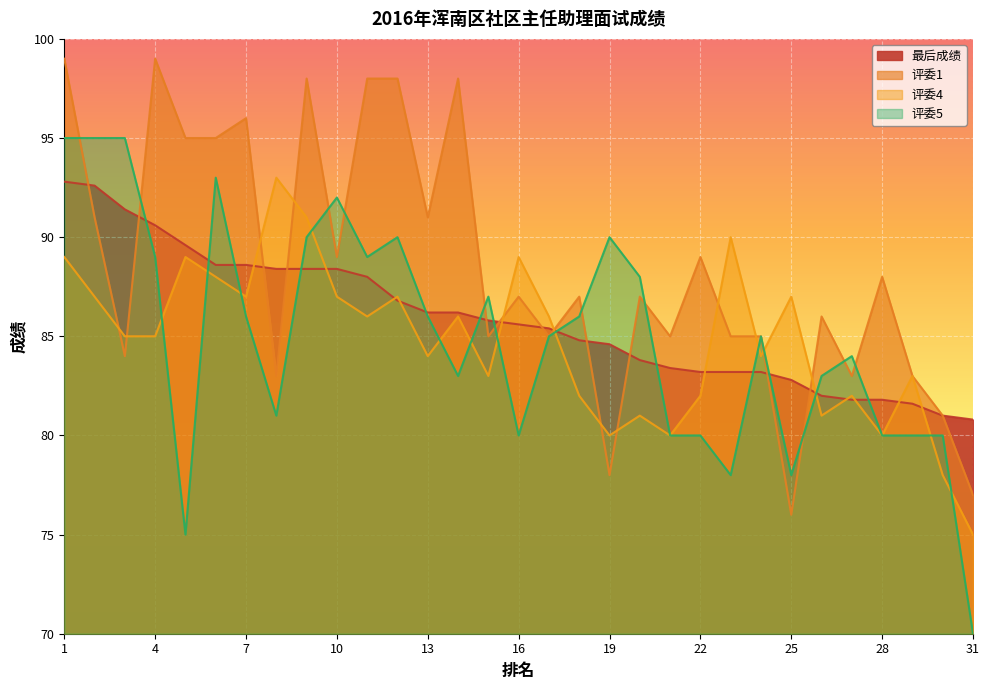

How many intersections are there between 评委1 and 评委5?

11